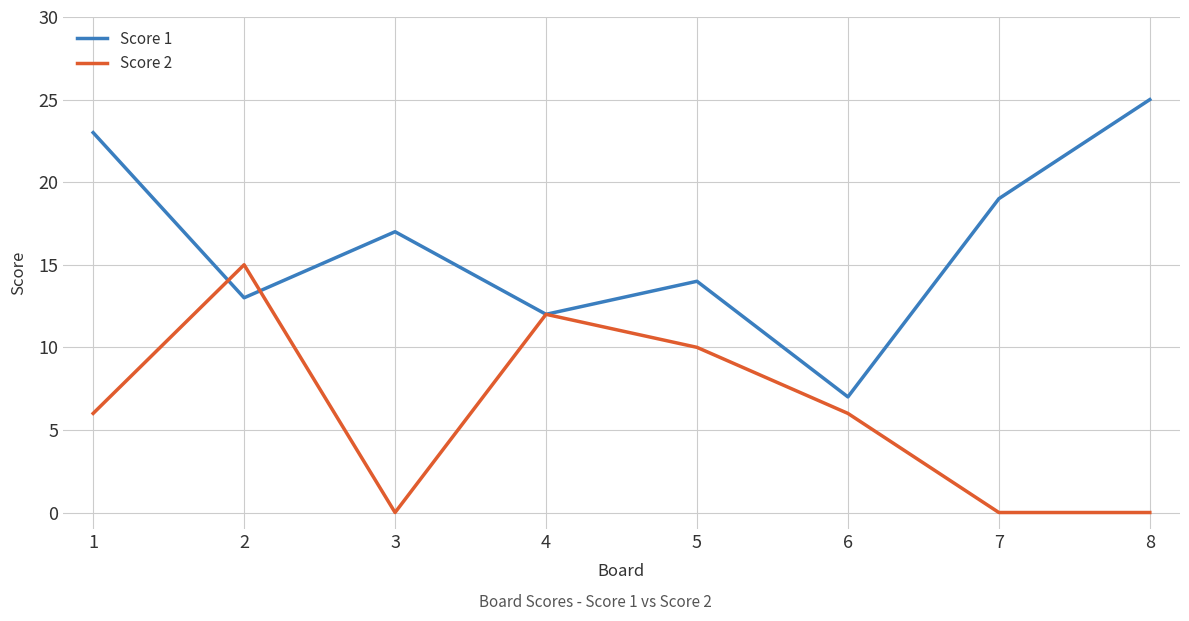

True or false: Score 2 has a value of 0 at 3.

True